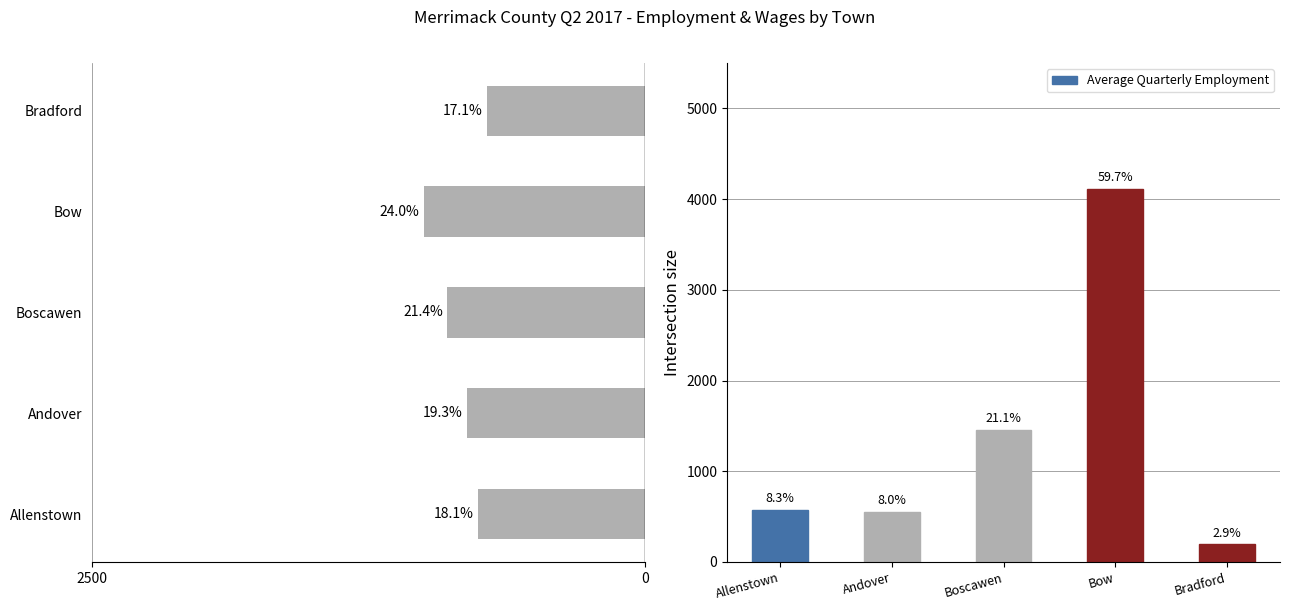

Reading right to left, list all the values displayed in this chart.

Average Weekly Wage: 712.5	1001.2	893.8	805.0	754.6
Average Quarterly Employment: 197.0	4113.0	1456.0	551.0	574.0